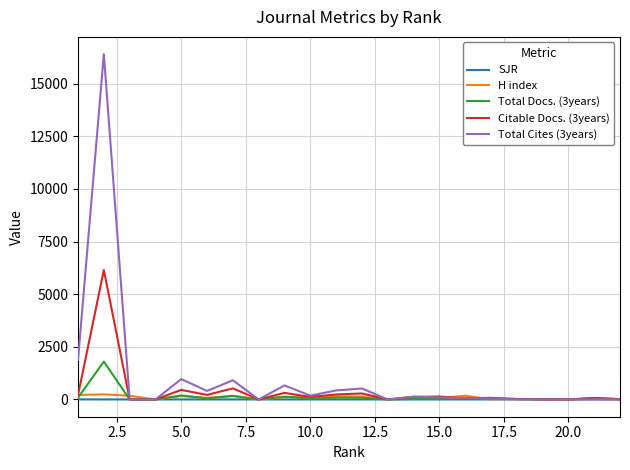

What is the maximum value shown in the chart?

16397.0